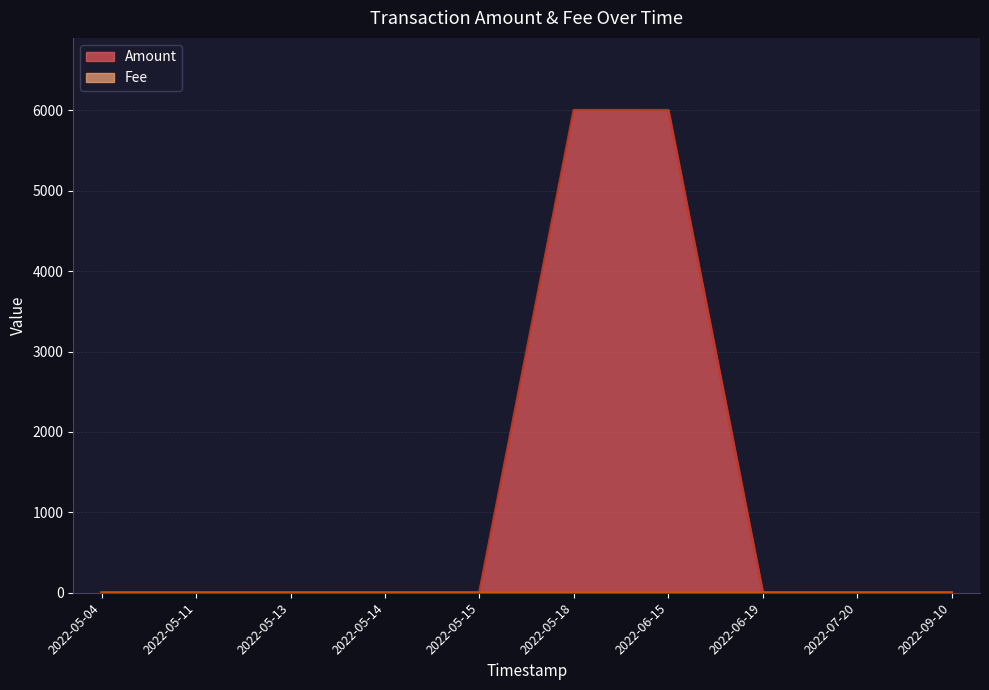

Which series has the largest total across all categories?

Amount